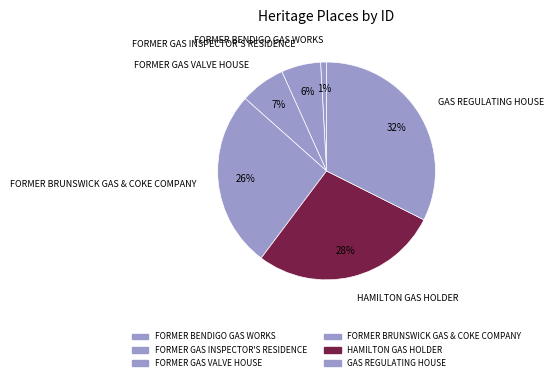

Which category has the smallest portion of the pie?

FORMER BENDIGO GAS WORKS